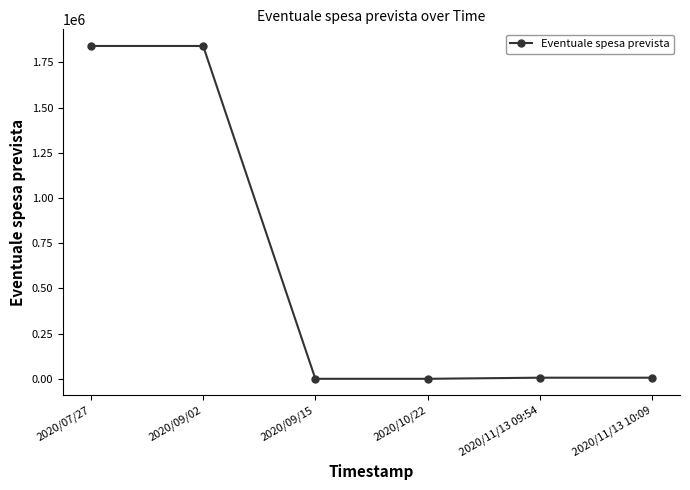

At which label does the data first exceed 6100?

2020/07/27